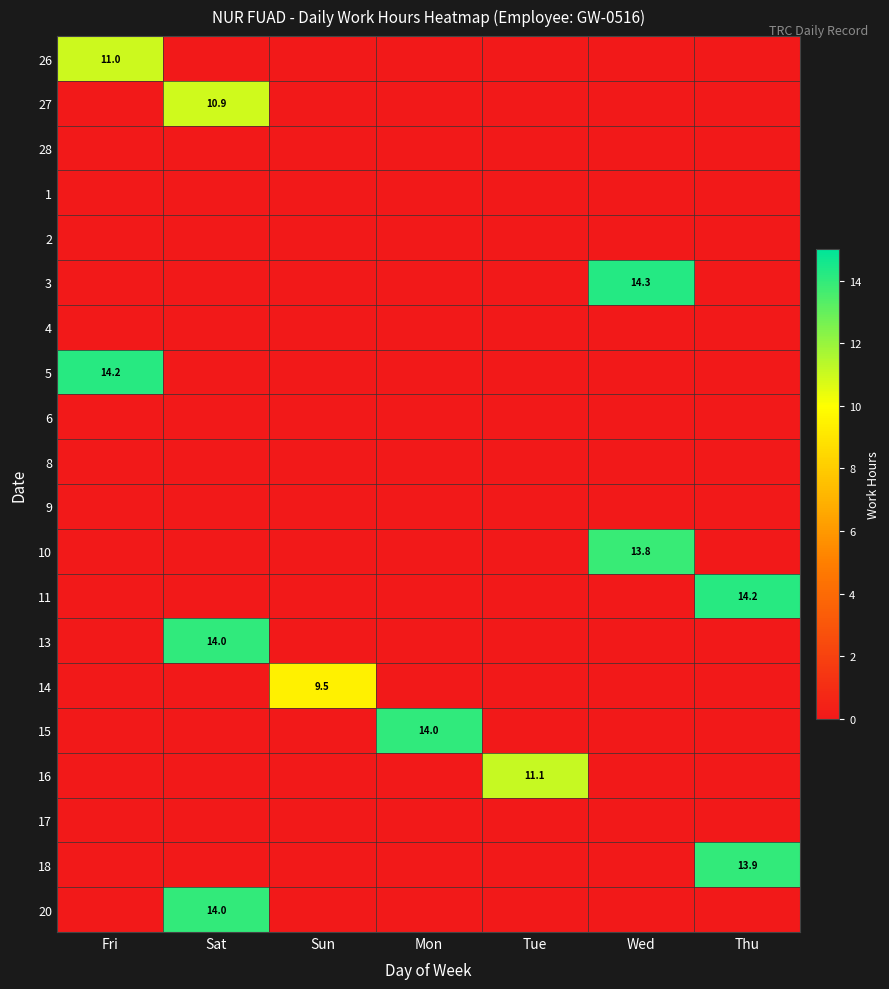

Between Fri and Tue, which is larger?

Fri